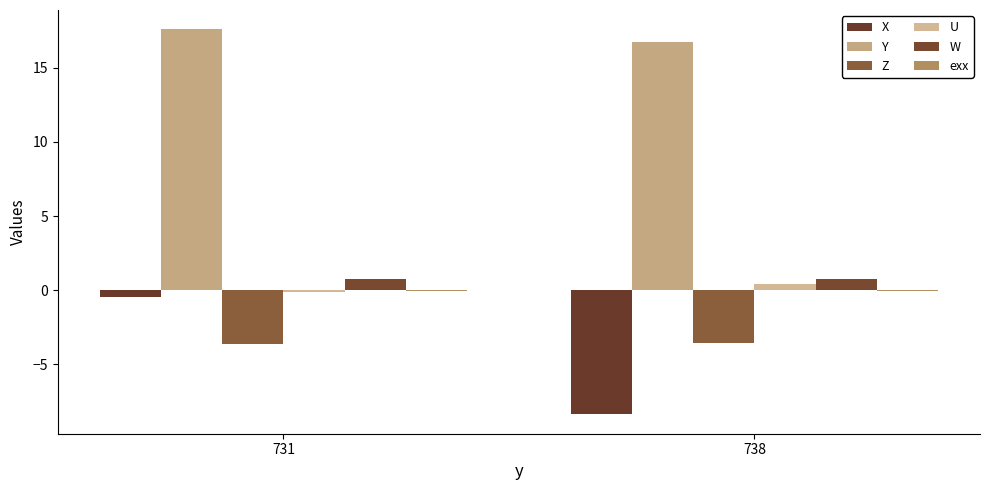

Does the chart contain stacked bars?

No